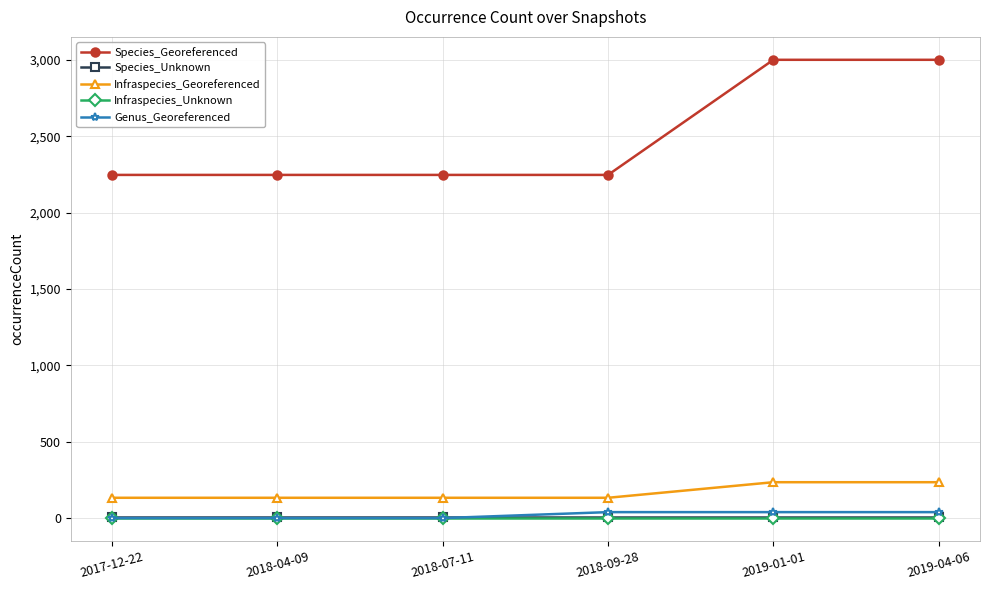

At how many categories does at least one series exceed 332?

6